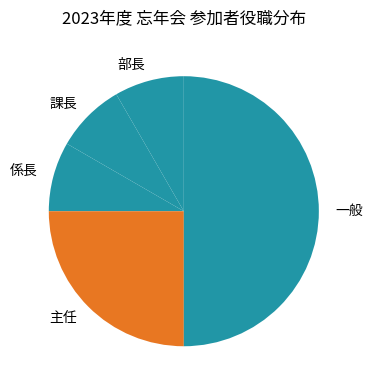

Count the number of slices in the pie.

5